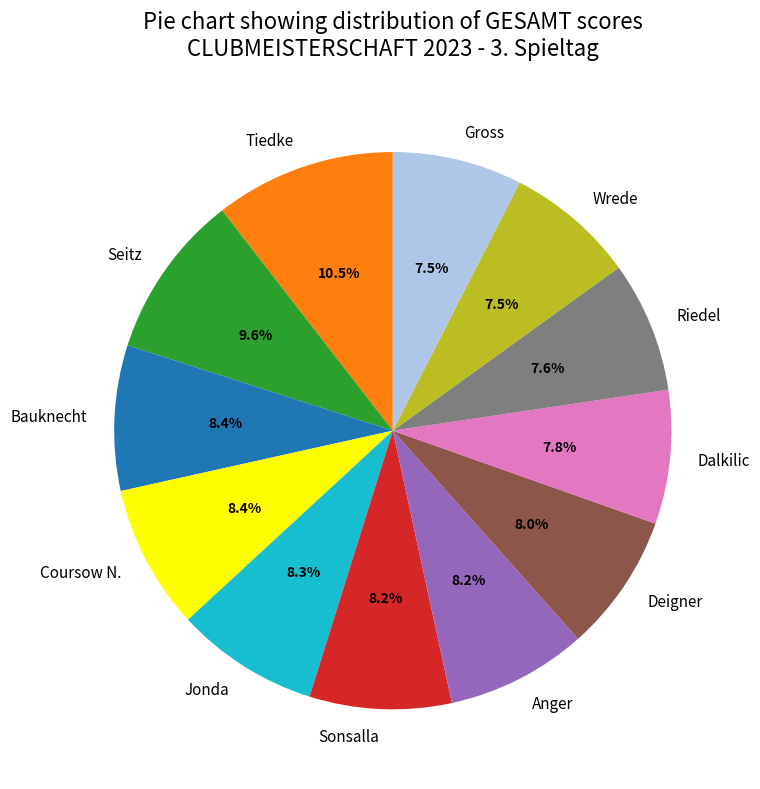

Which slice is the largest?

Tiedke